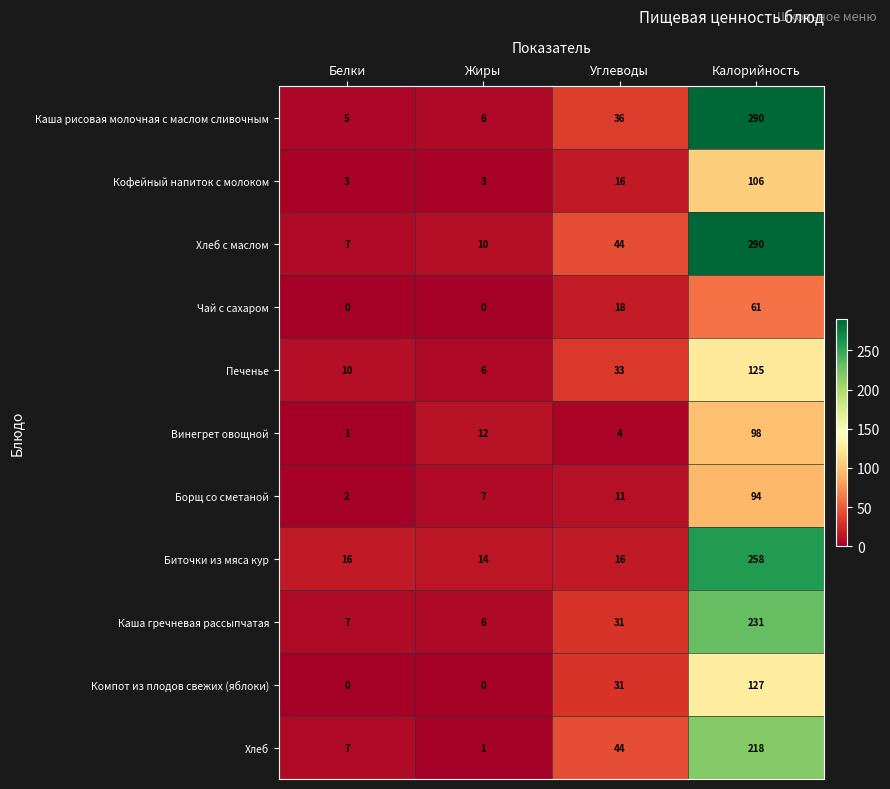

Which series has the widest spread of values?

Каша рисовая молочная с маслом сливочным